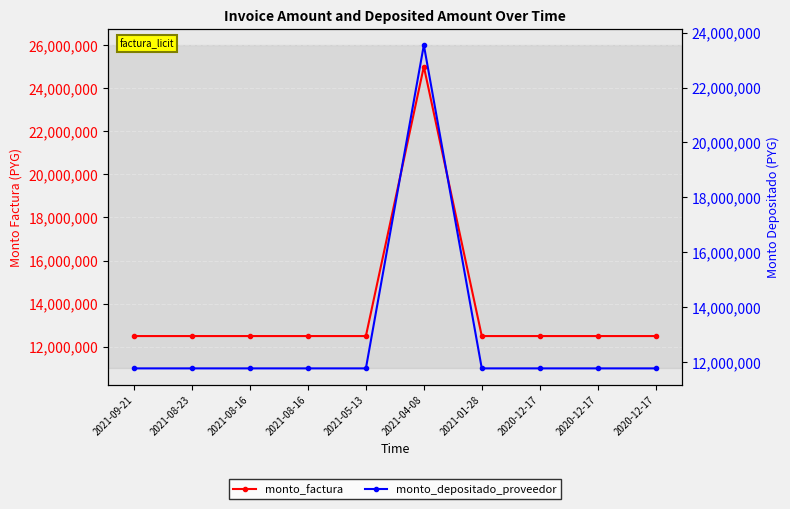

What is the value of the monto_depositado_proveedor point at the 6th from the left?

23548182